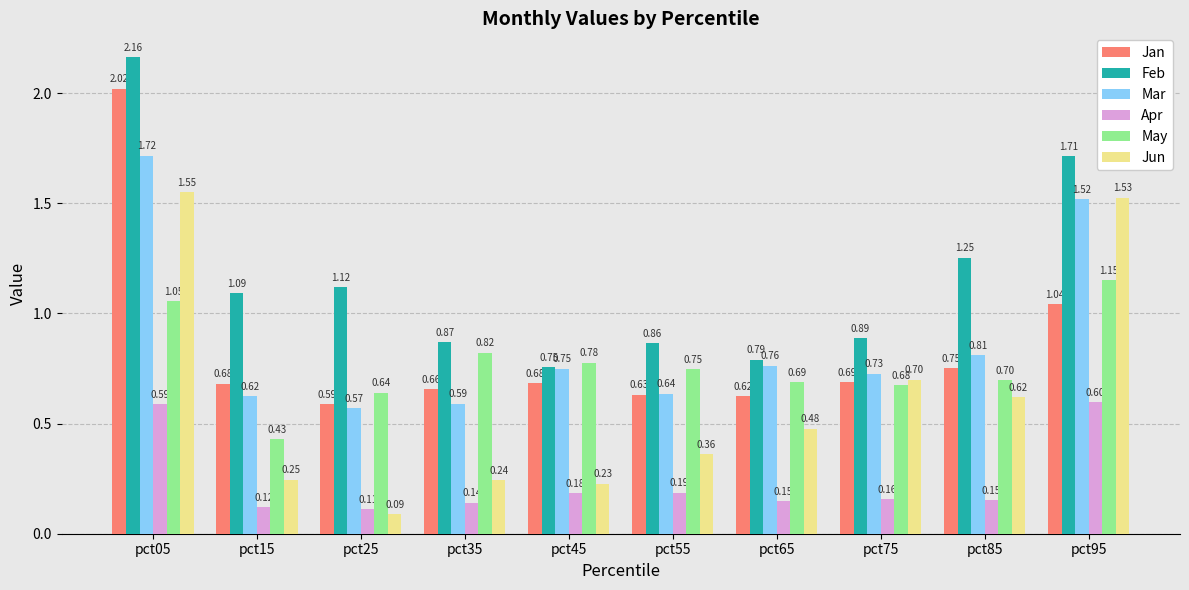

Which series has the widest spread of values?

Jun